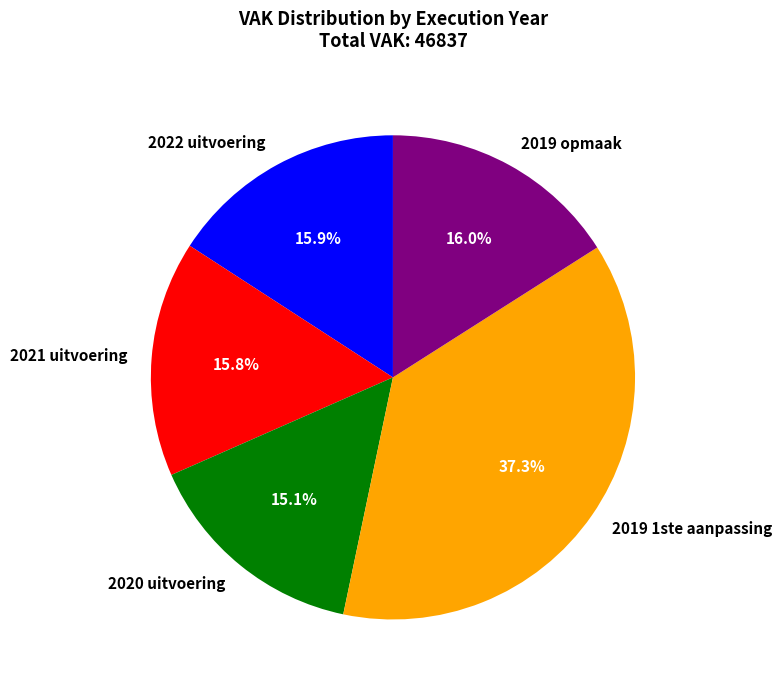

What is the ratio of the value at 2019 opmaak to the value at 2019 1ste aanpassing?

0.4